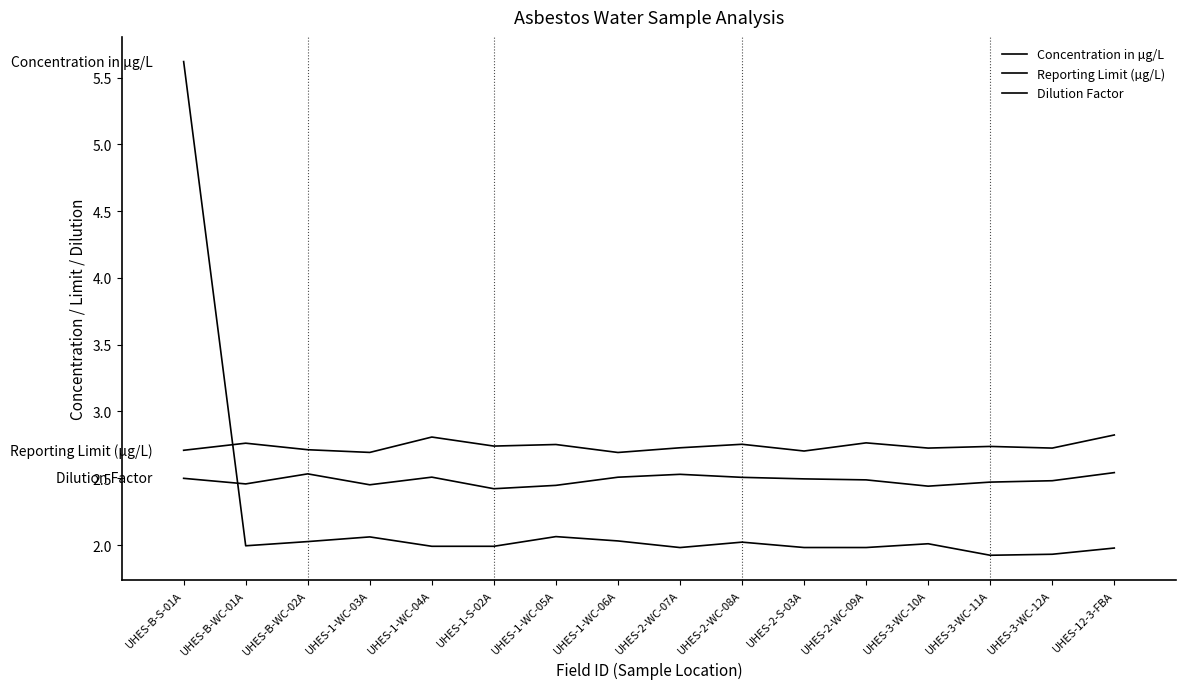

Where is Reporting Limit (µg/L) nearest to the value 2?

UHES-1-WC-06A